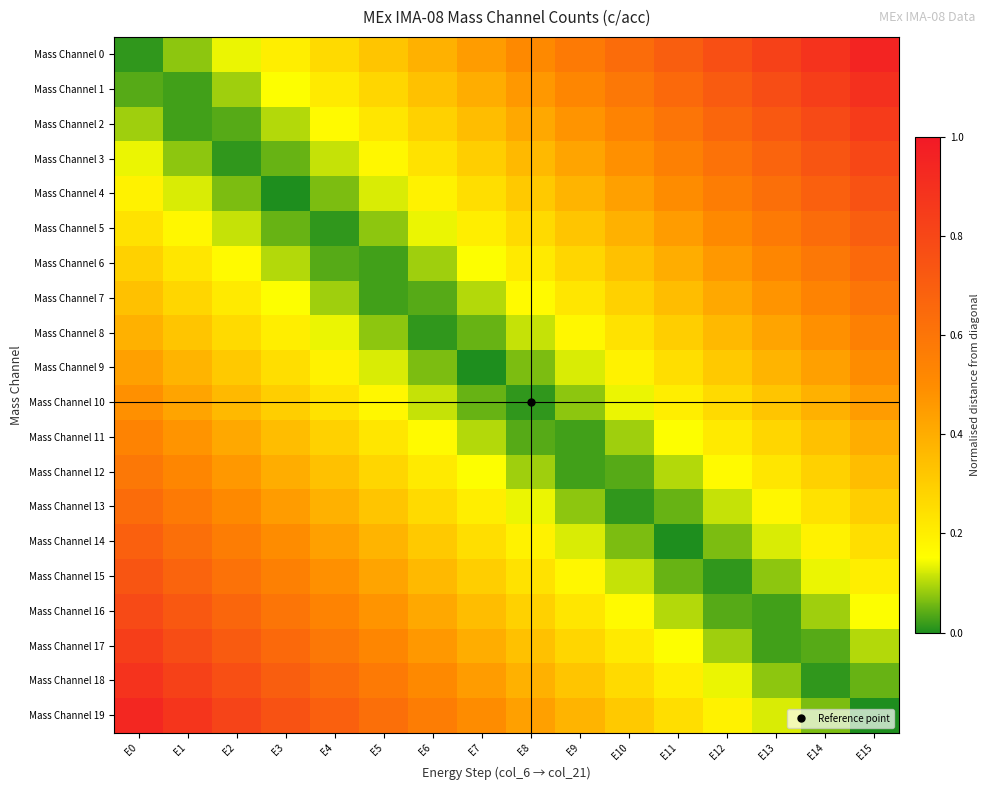

Rank the series at E14 from lowest to highest value.

Mass Channel 18, Mass Channel 17, Mass Channel 19, Mass Channel 16, Mass Channel 15, Mass Channel 14, Mass Channel 13, Mass Channel 12, Mass Channel 11, Mass Channel 10, Mass Channel 9, Mass Channel 8, Mass Channel 7, Mass Channel 6, Mass Channel 5, Mass Channel 4, Mass Channel 3, Mass Channel 2, Mass Channel 1, Mass Channel 0